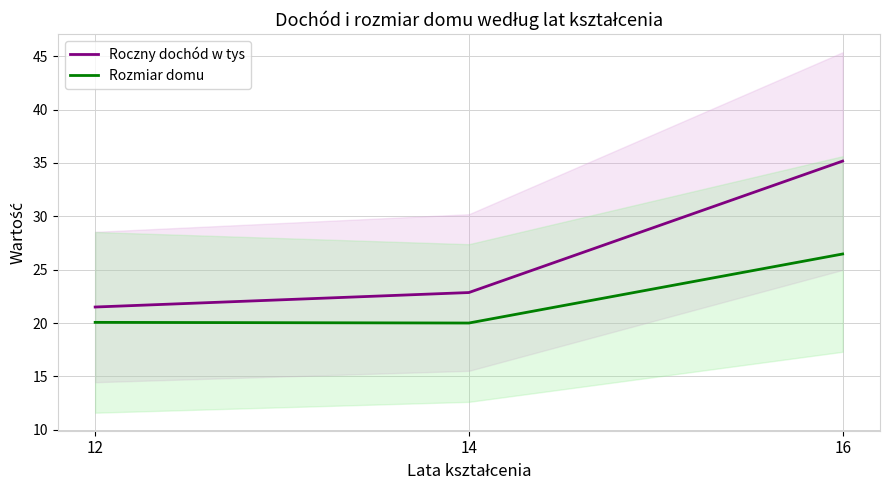

Reading left to right, list all the values displayed in this chart.

Roczny dochód w tys: 12=21.5	14=22.9	16=35.2
Rozmiar domu: 12=20.1	14=20.0	16=26.5